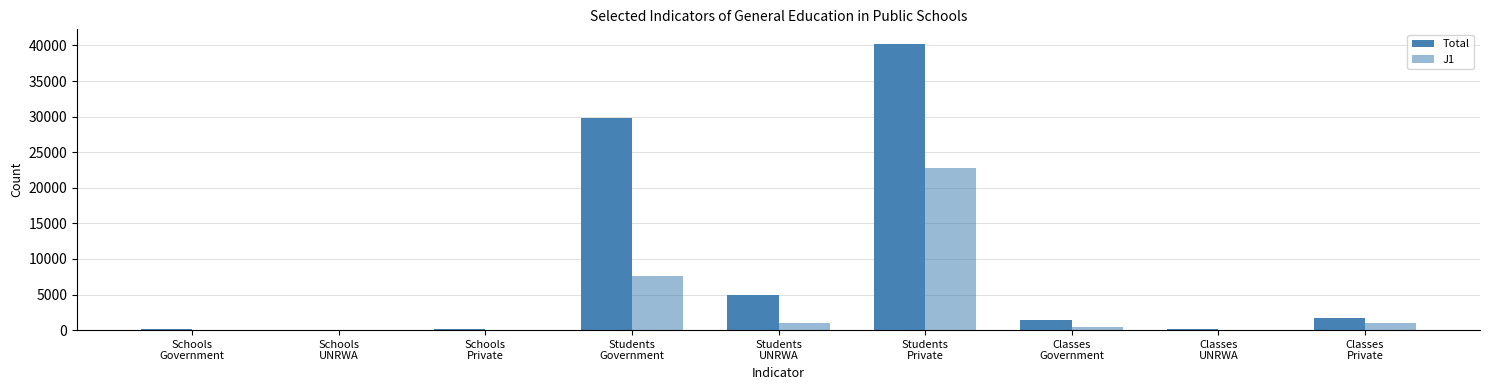

Count the number of data series in this chart.

2